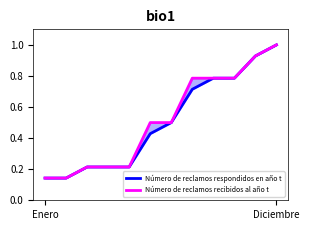

What is the approximate value of Número de reclamos respondidos en año t at Enero?

0.1